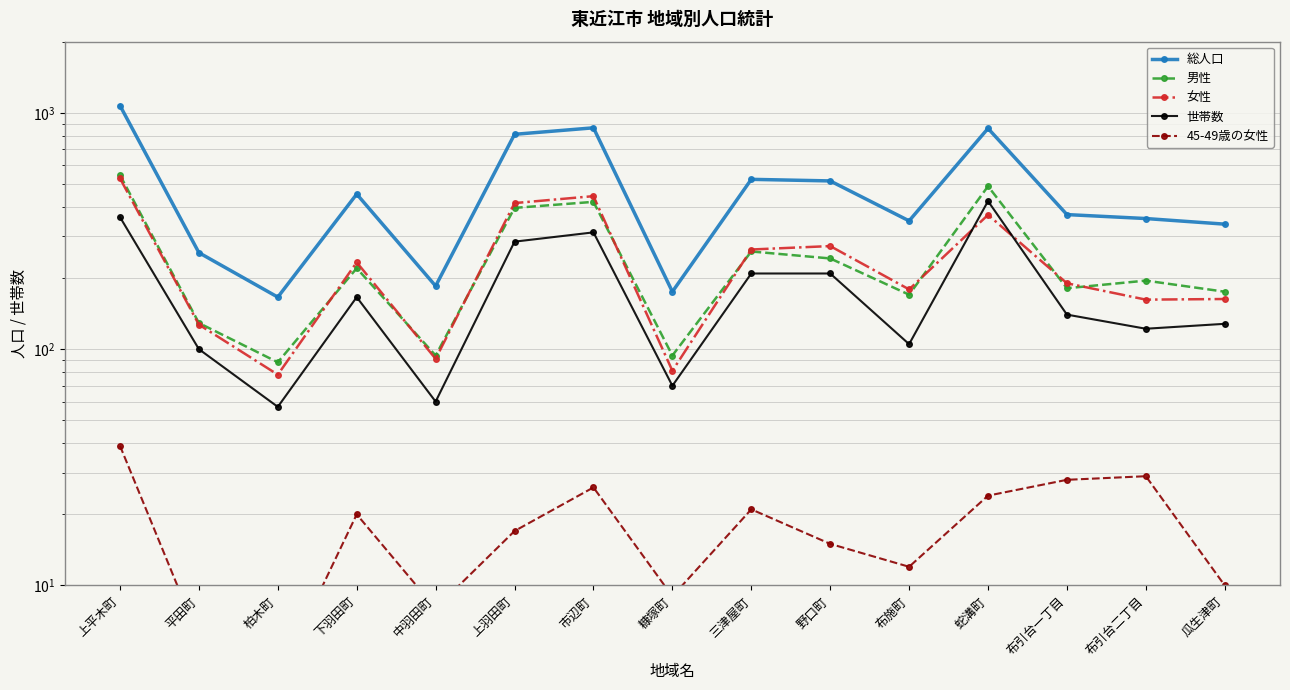

What is the sum of the 男性 values at 上平木町 and 三津屋町?

804